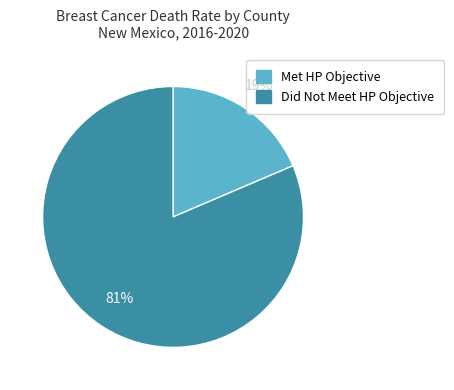

Is there a majority slice in this chart?

Yes